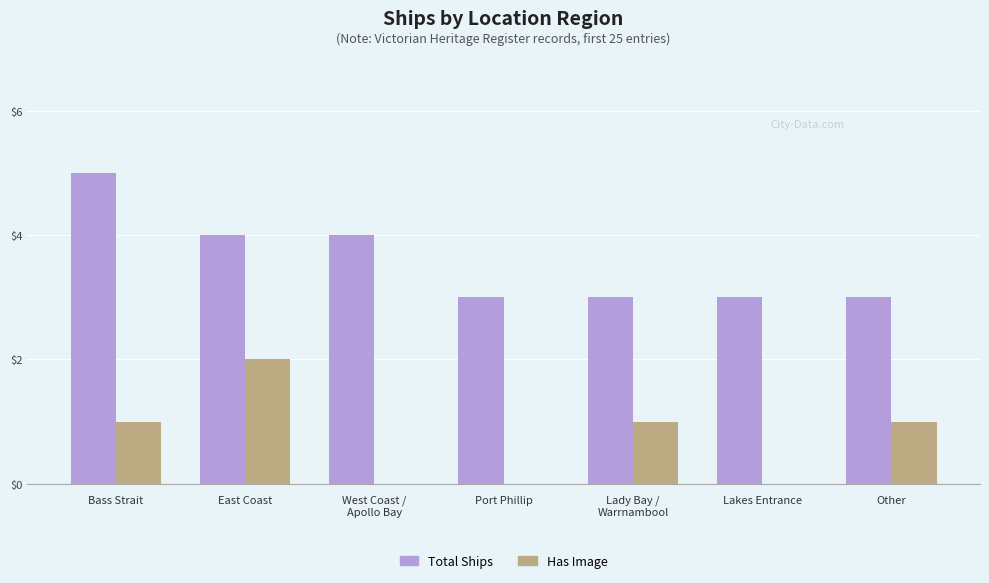

The Has Image series shows 0 at Lakes Entrance. True or false?

True